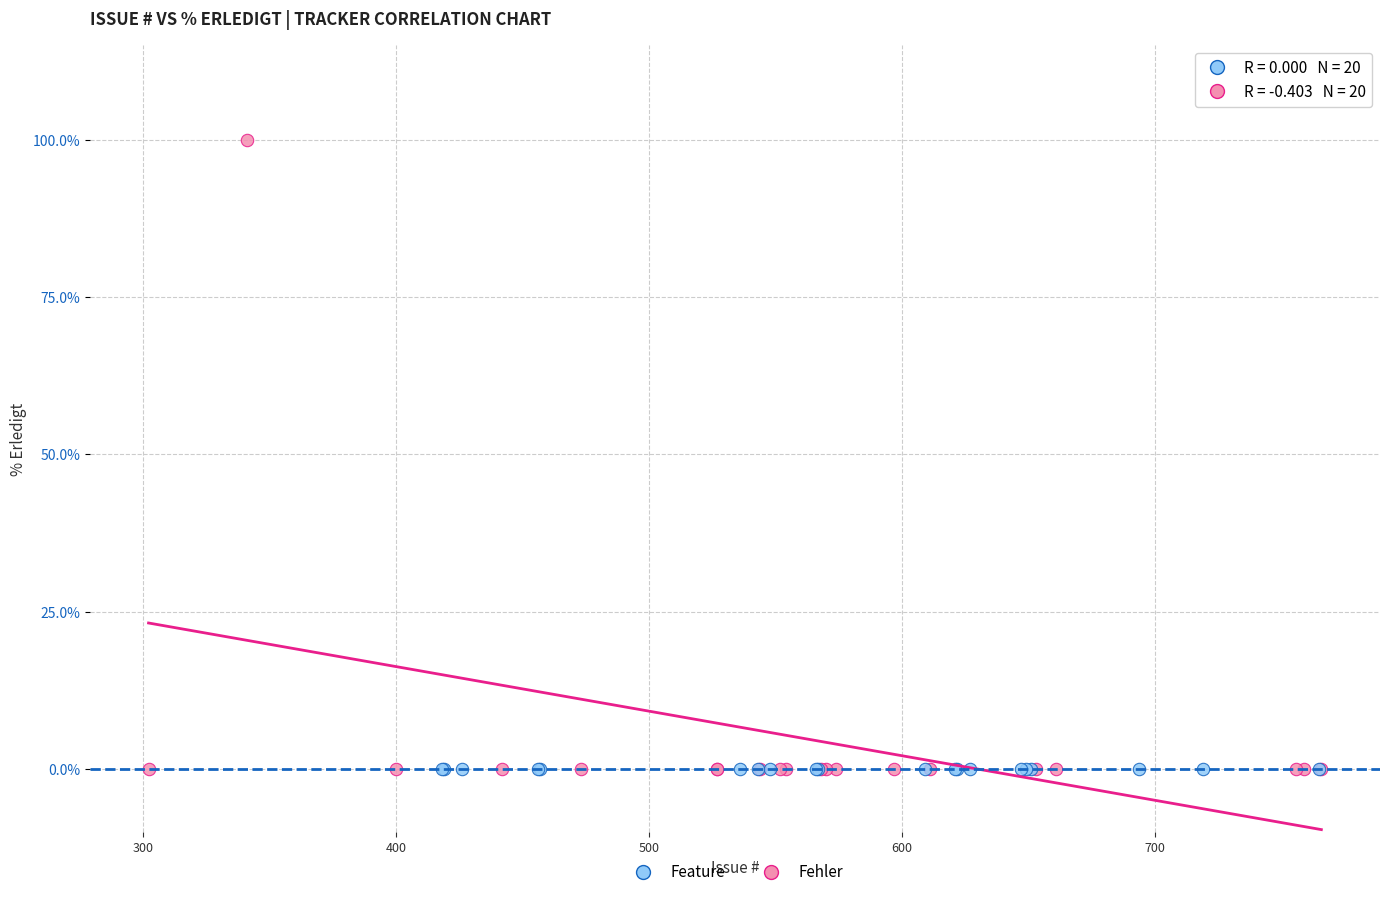

Which series contains the highest Y value?

Fehler